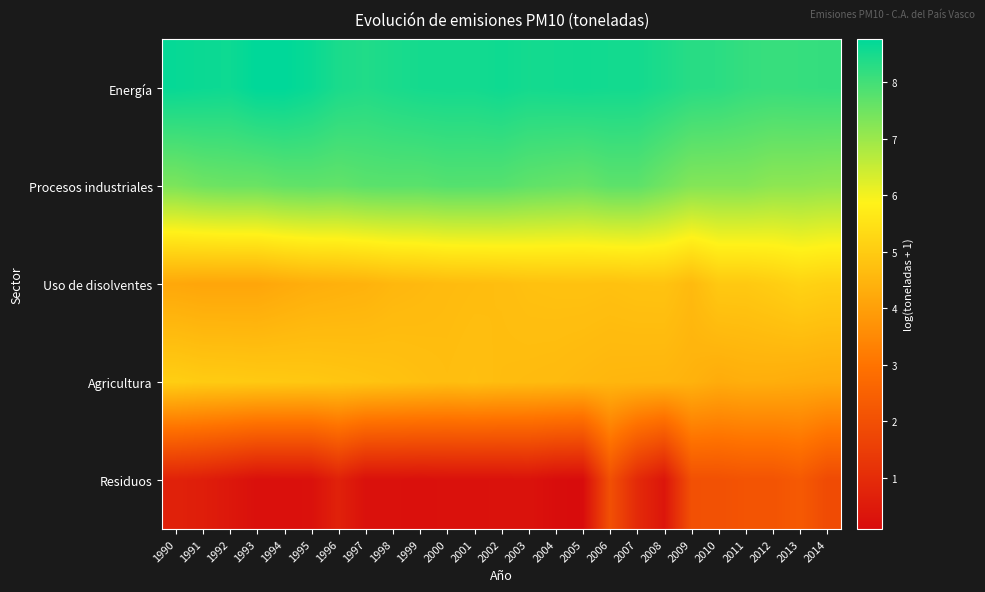

At 1991, list the series in order from smallest to largest.

Residuos, Uso de disolventes, Agricultura, Procesos industriales, Energía